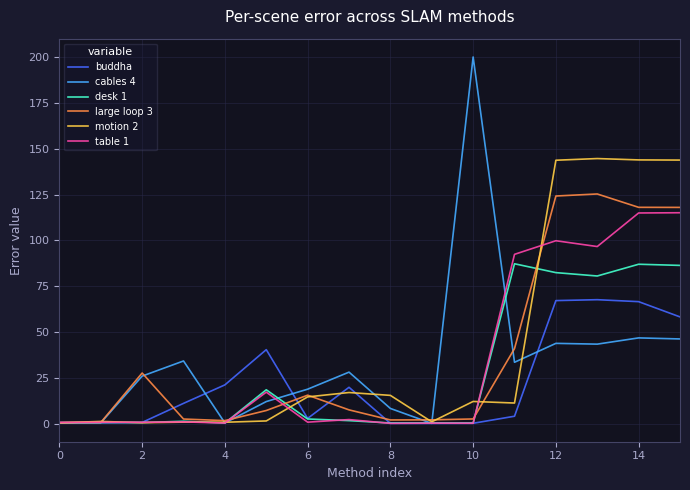

Count the number of categories in the chart.

16